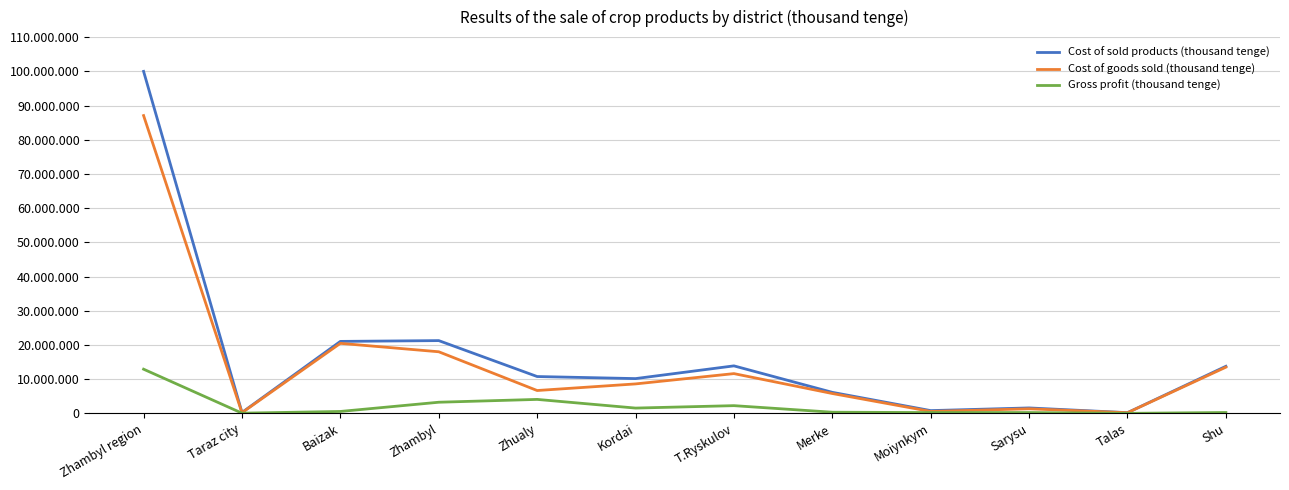

What is the label of the 9th point from the left?

Moiynkym